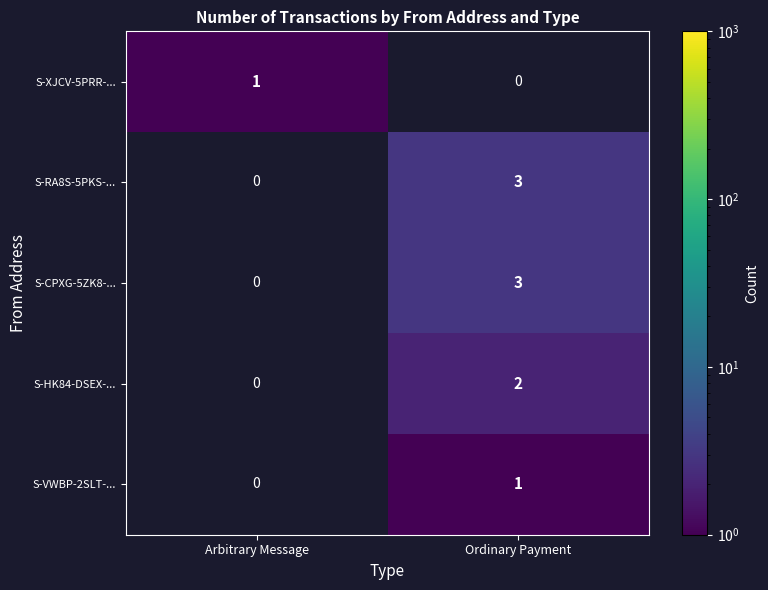

Count the number of data series in this chart.

5